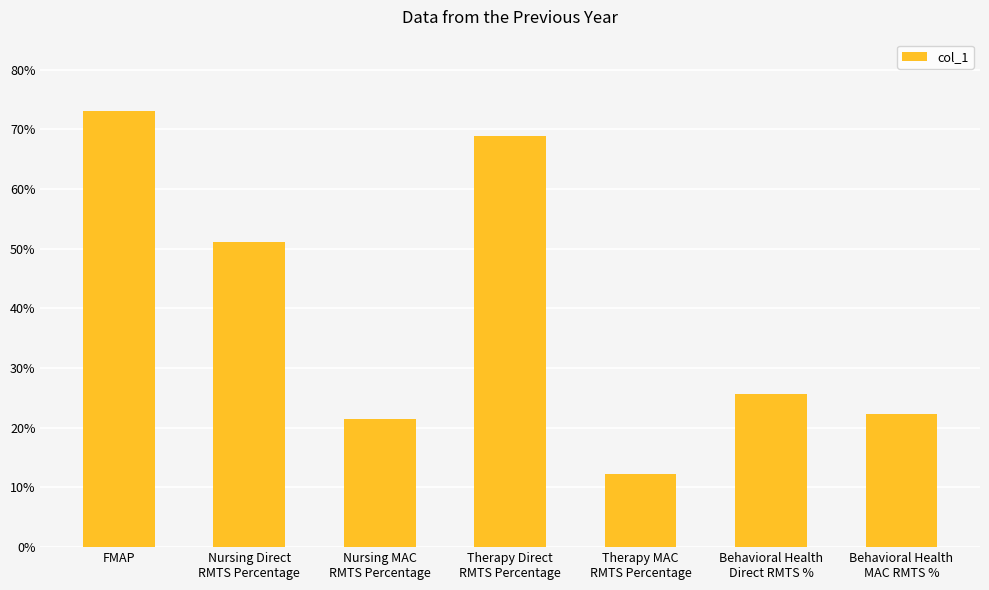

What is the label of the 5th bar from the right?

Nursing MAC
RMTS Percentage